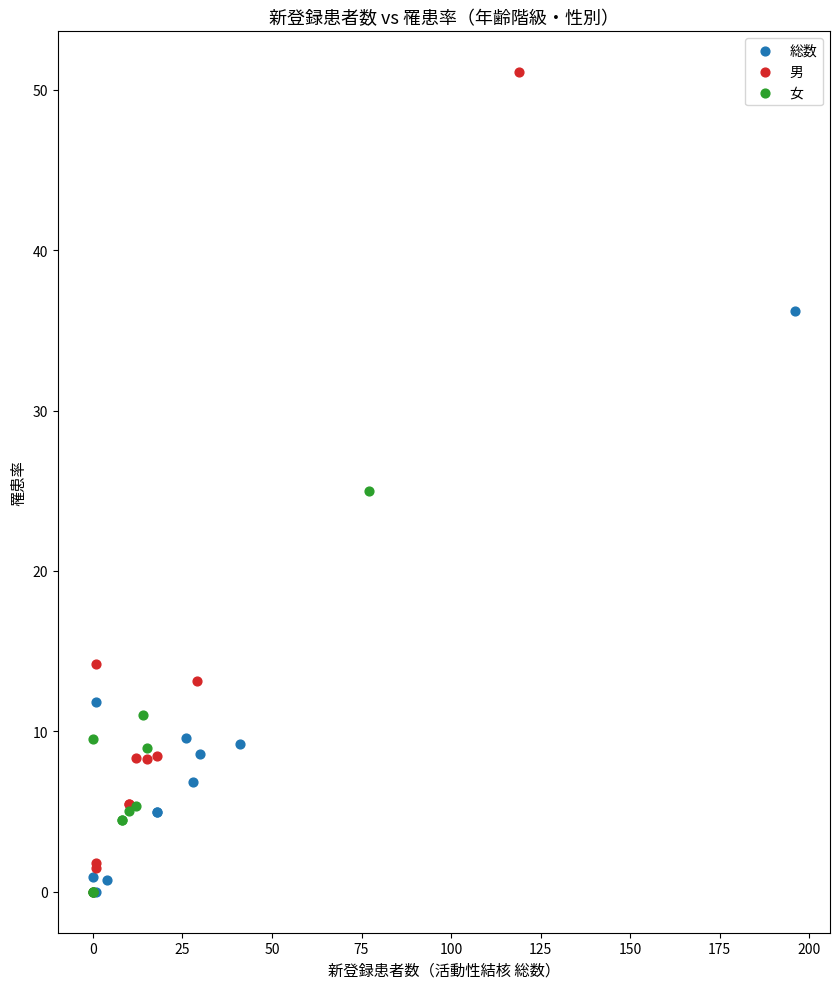

Which series reaches the maximum Y coordinate?

男